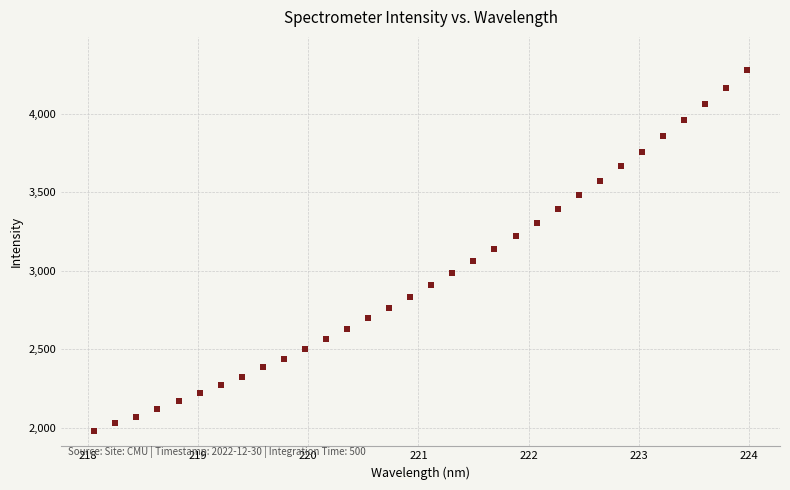

What is the range of X values (max minus min)?

5.9